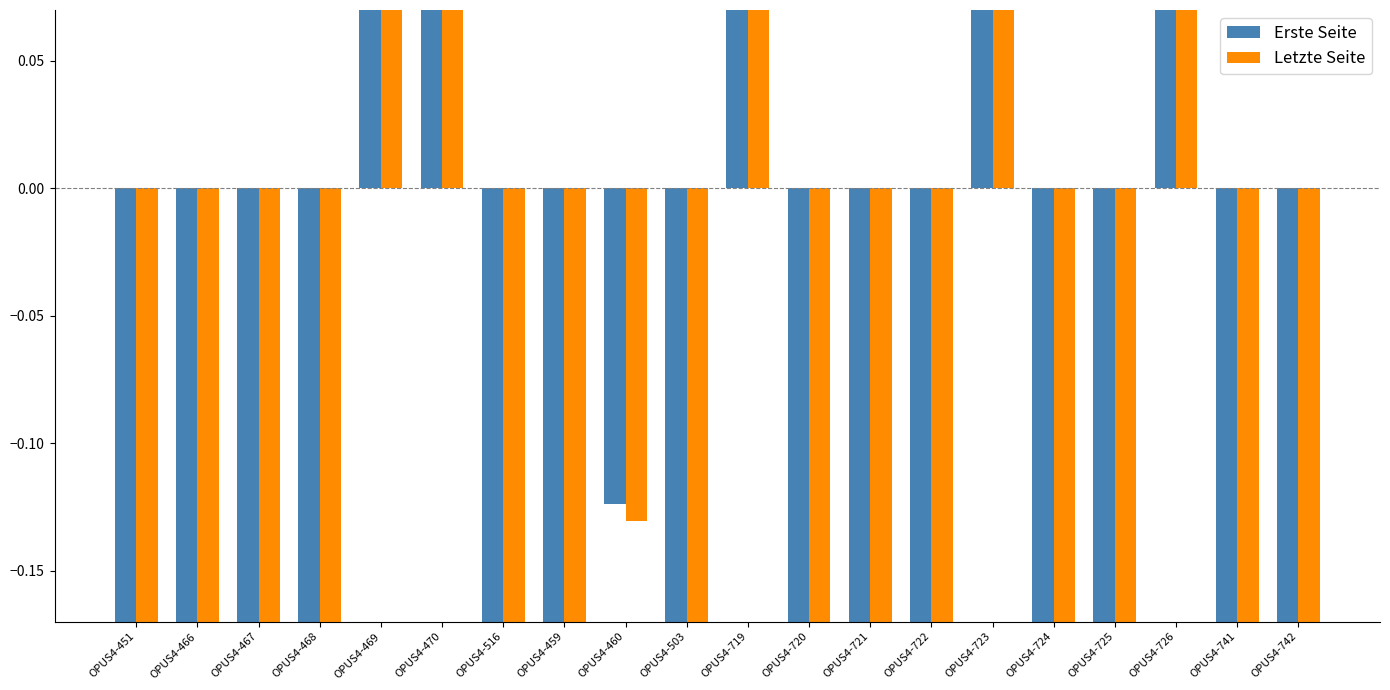

Reading left to right, extract all data points from this chart.

Erste Seite: -0.2	-0.7	-0.7	-0.5	2.2	2.2	-0.9	-0.7	-0.1	-0.9	0.3	-0.5	-0.5	-0.9	0.7	-0.3	-0.8	3.3	-0.5	-0.5
Letzte Seite: -0.2	-0.7	-0.7	-0.5	2.2	2.2	-0.9	-0.7	-0.1	-0.8	0.3	-0.5	-0.5	-0.9	0.7	-0.3	-0.8	3.2	-0.5	-0.4